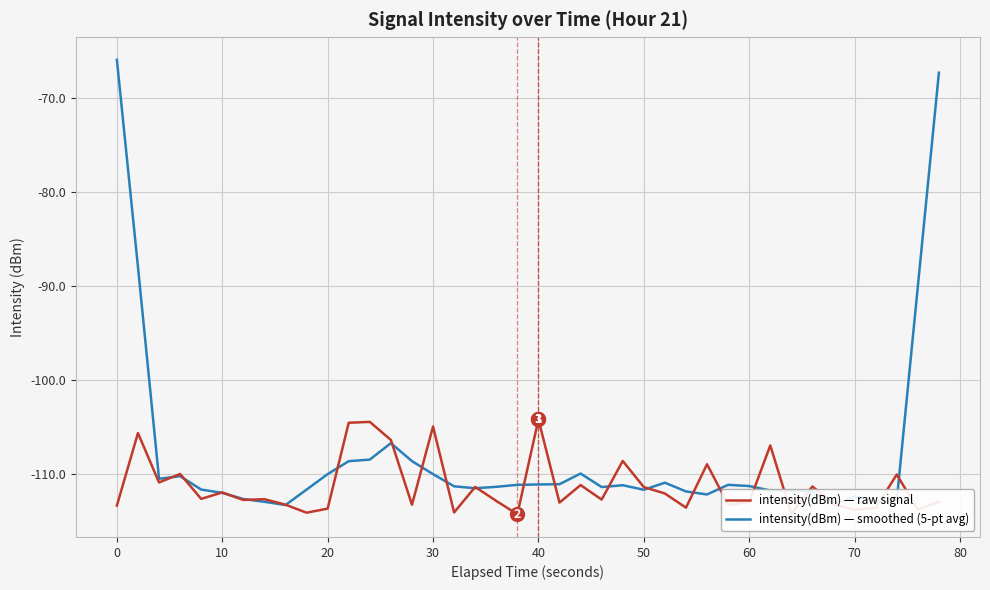

Which series has the widest spread of values?

intensity(dBm) — smoothed (5-pt avg)